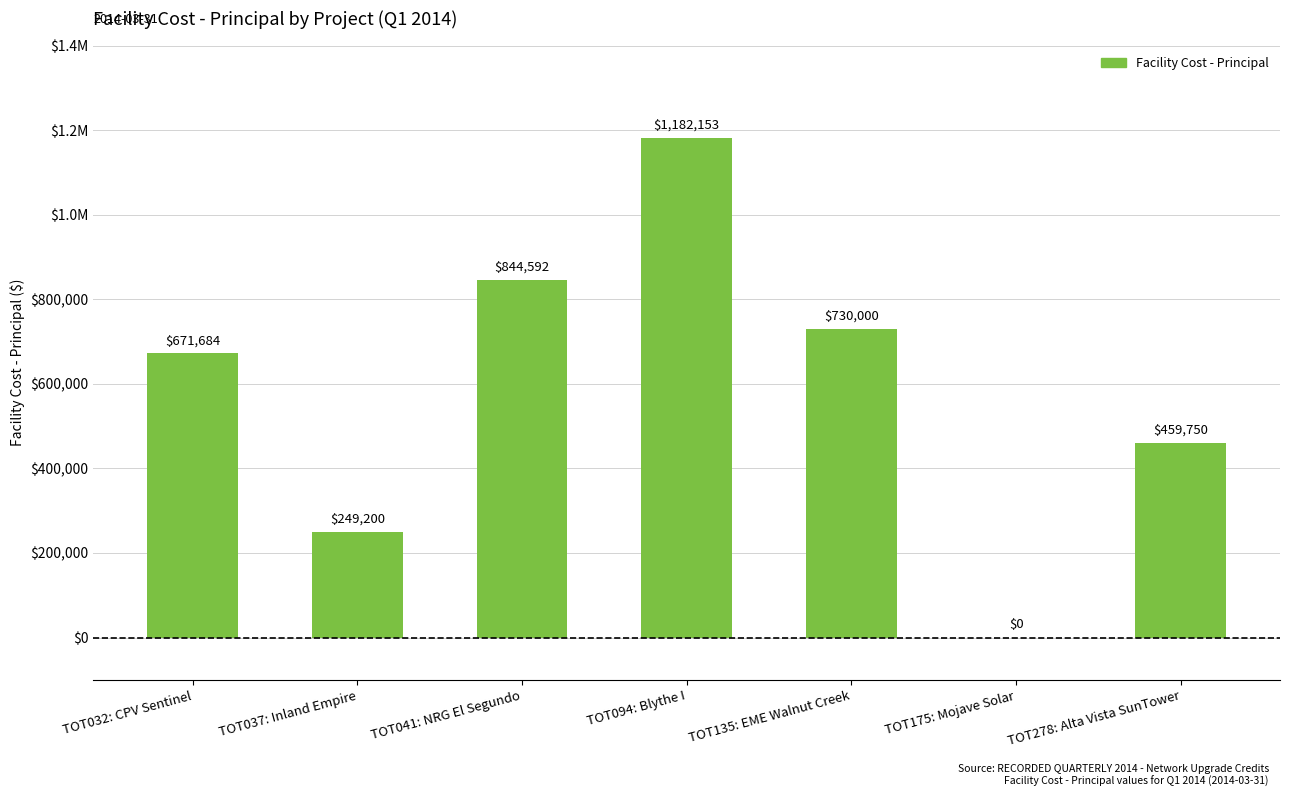

Rank the categories by value from lowest to highest.

TOT175: Mojave Solar, TOT037: Inland Empire, TOT278: Alta Vista SunTower, TOT032: CPV Sentinel, TOT135: EME Walnut Creek, TOT041: NRG El Segundo, TOT094: Blythe I